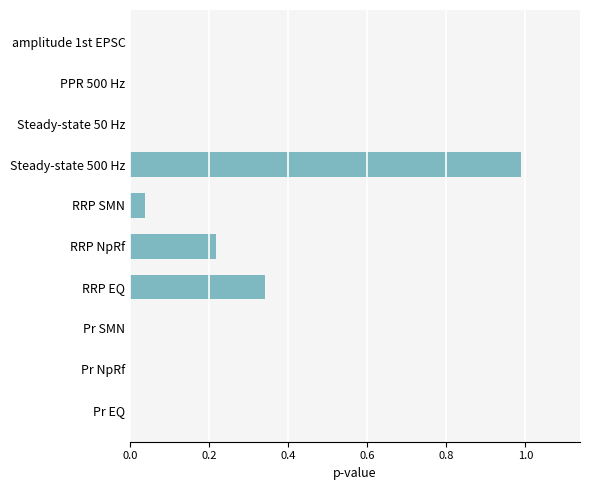

The chart shows a value of 1.0 at Steady-state 500 Hz. True or false?

True